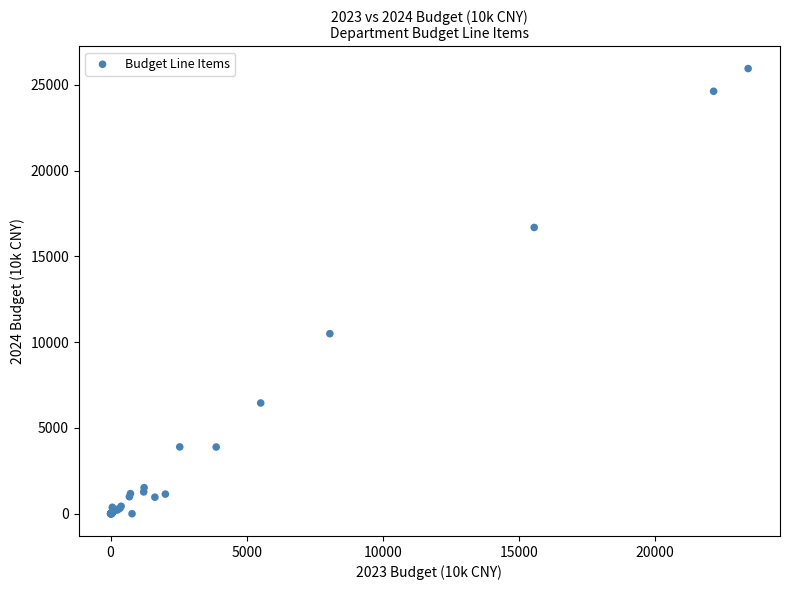

What Y value in the scatter plot is closest to 12979?

10498.0